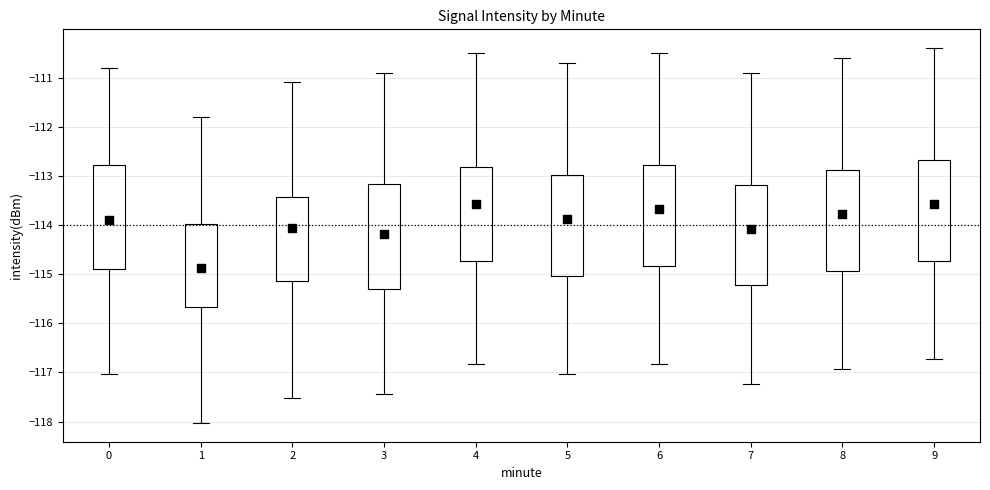

Reading left to right, read every box against the y-axis: the position of its median line, the range the box covers, and the ends of its whiskers. The values are not printed on the chart, so give them approximately, as read against the axis.

0: median -113.9, box -114.9 to -112.8, whiskers -117.0 to -110.8
1: median -114.9, box -115.7 to -114.0, whiskers -118.0 to -111.8
2: median -114.1, box -115.1 to -113.4, whiskers -117.5 to -111.1
3: median -114.2, box -115.3 to -113.2, whiskers -117.4 to -110.9
4: median -113.6, box -114.7 to -112.8, whiskers -116.8 to -110.5
5: median -113.9, box -115.0 to -113.0, whiskers -117.0 to -110.7
6: median -113.7, box -114.8 to -112.8, whiskers -116.8 to -110.5
7: median -114.1, box -115.2 to -113.2, whiskers -117.2 to -110.9
8: median -113.8, box -114.9 to -112.9, whiskers -116.9 to -110.6
9: median -113.6, box -114.7 to -112.7, whiskers -116.7 to -110.4